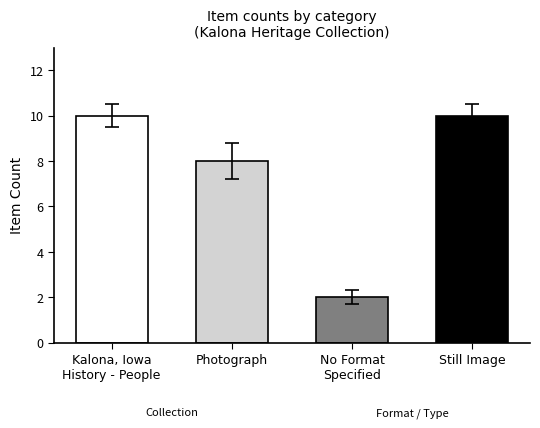

Does the chart contain any negative values?

No